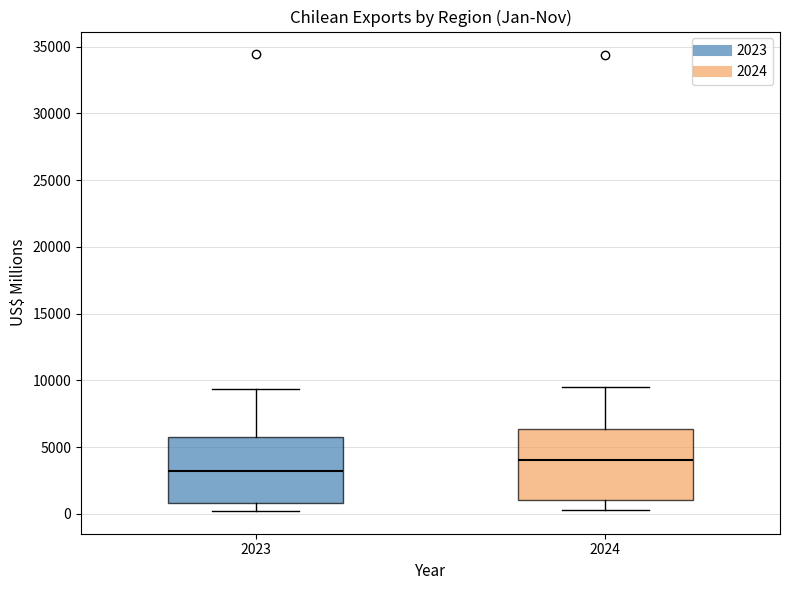

Reading left to right, transcribe this box plot: for each box, give where its median line is, the range the box spans, and where its two whiskers end, as read against the y-axis. The values are not printed on the chart, so give them approximately, as read against the axis.

2023: median 3000, box 1000 to 5500, whiskers 0 to 9500
2024: median 4000, box 1000 to 6500, whiskers 500 to 9500